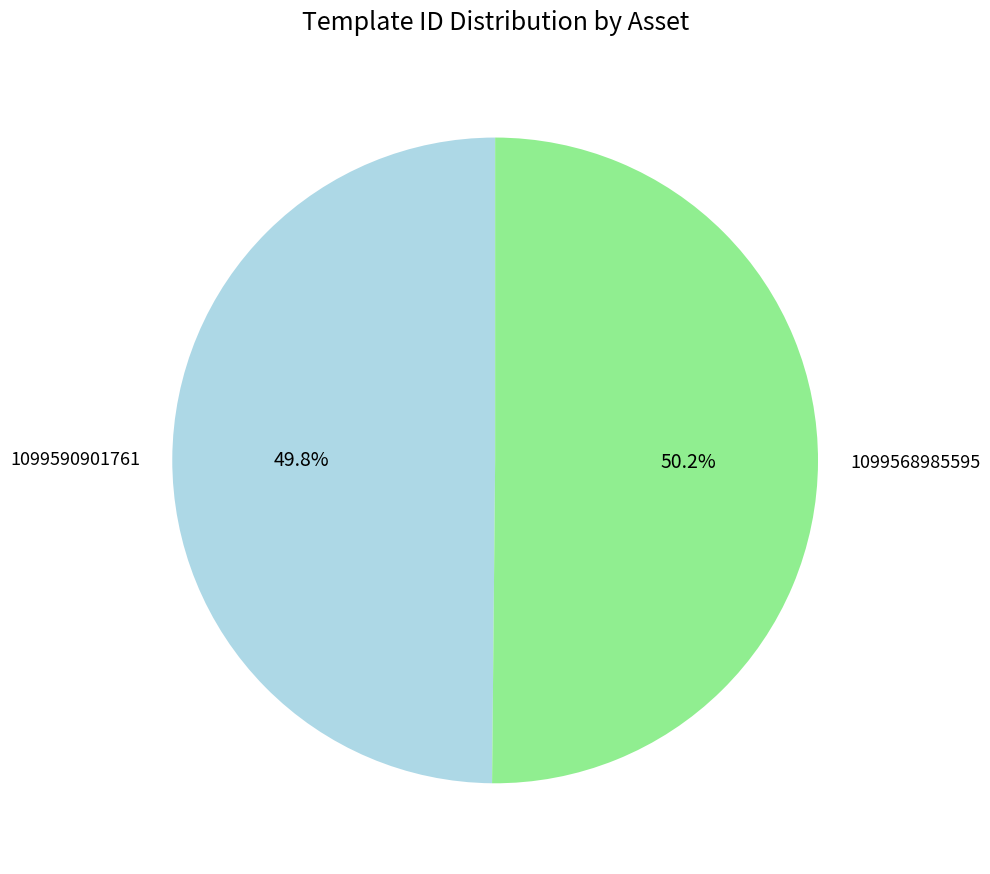

Is it true that 1099590901761 is 57% of the pie?

False